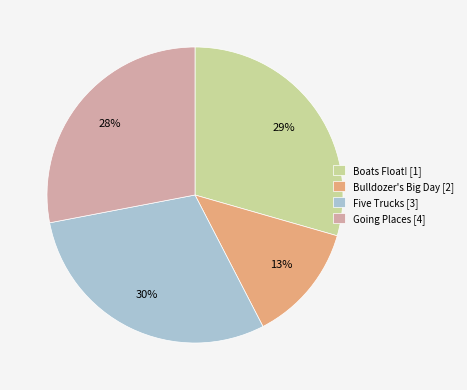

Between Going Places [4] and Boats Float! [1], which is larger?

Boats Float! [1]